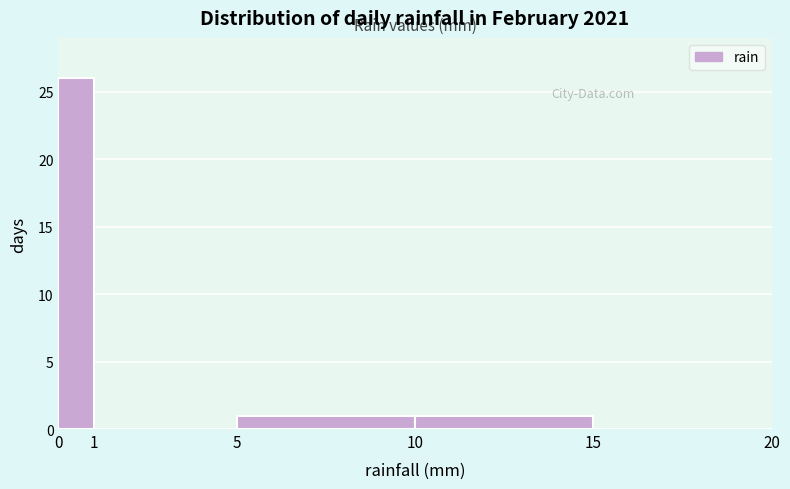

Over which range of the x-axis is the bar tallest?

0 to 1